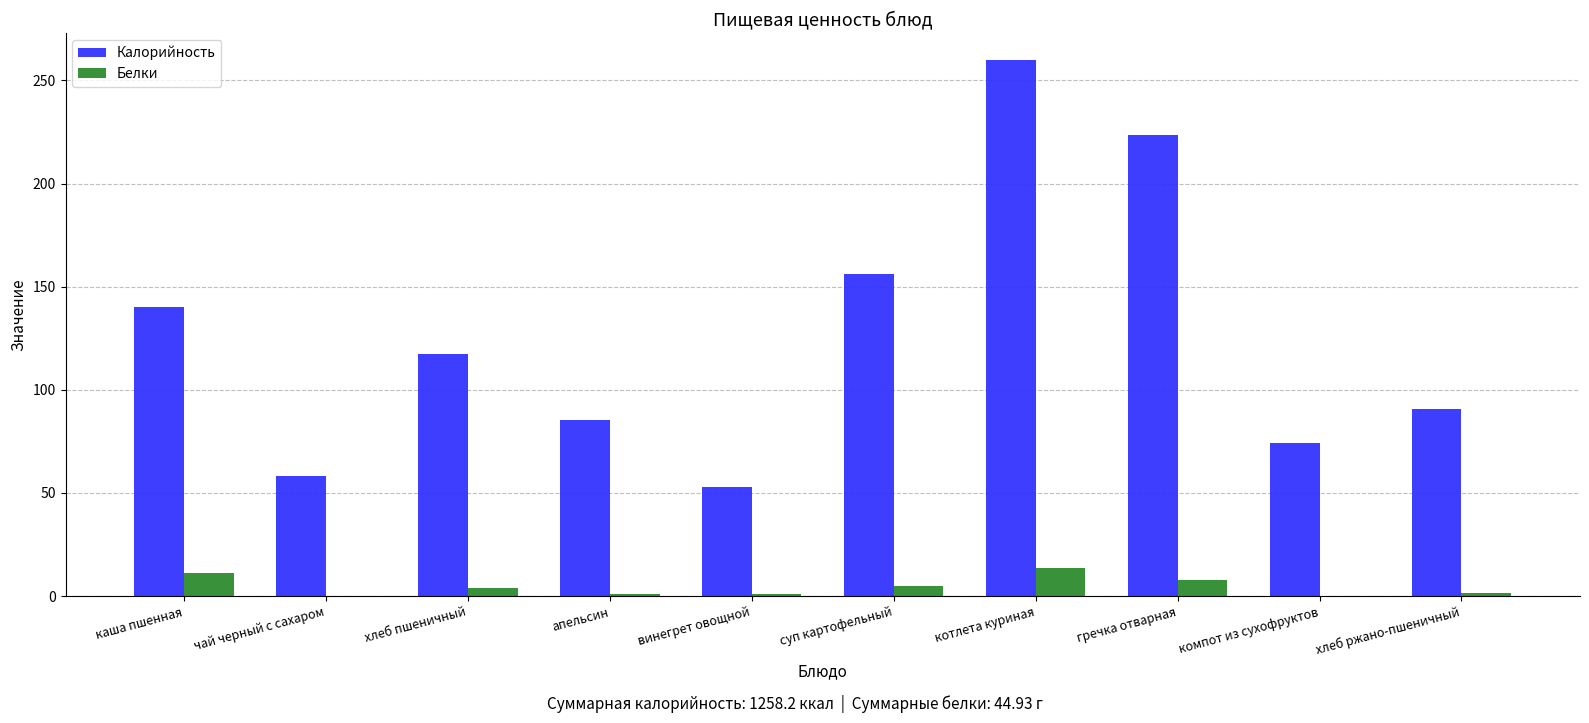

How many groups of bars are there?

10